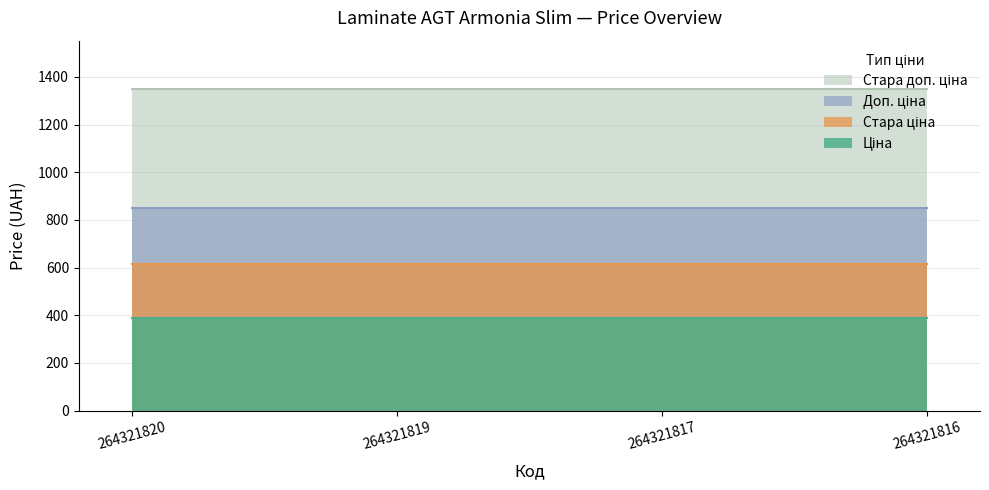

Which series has the largest total across all categories?

Стара доп. ціна